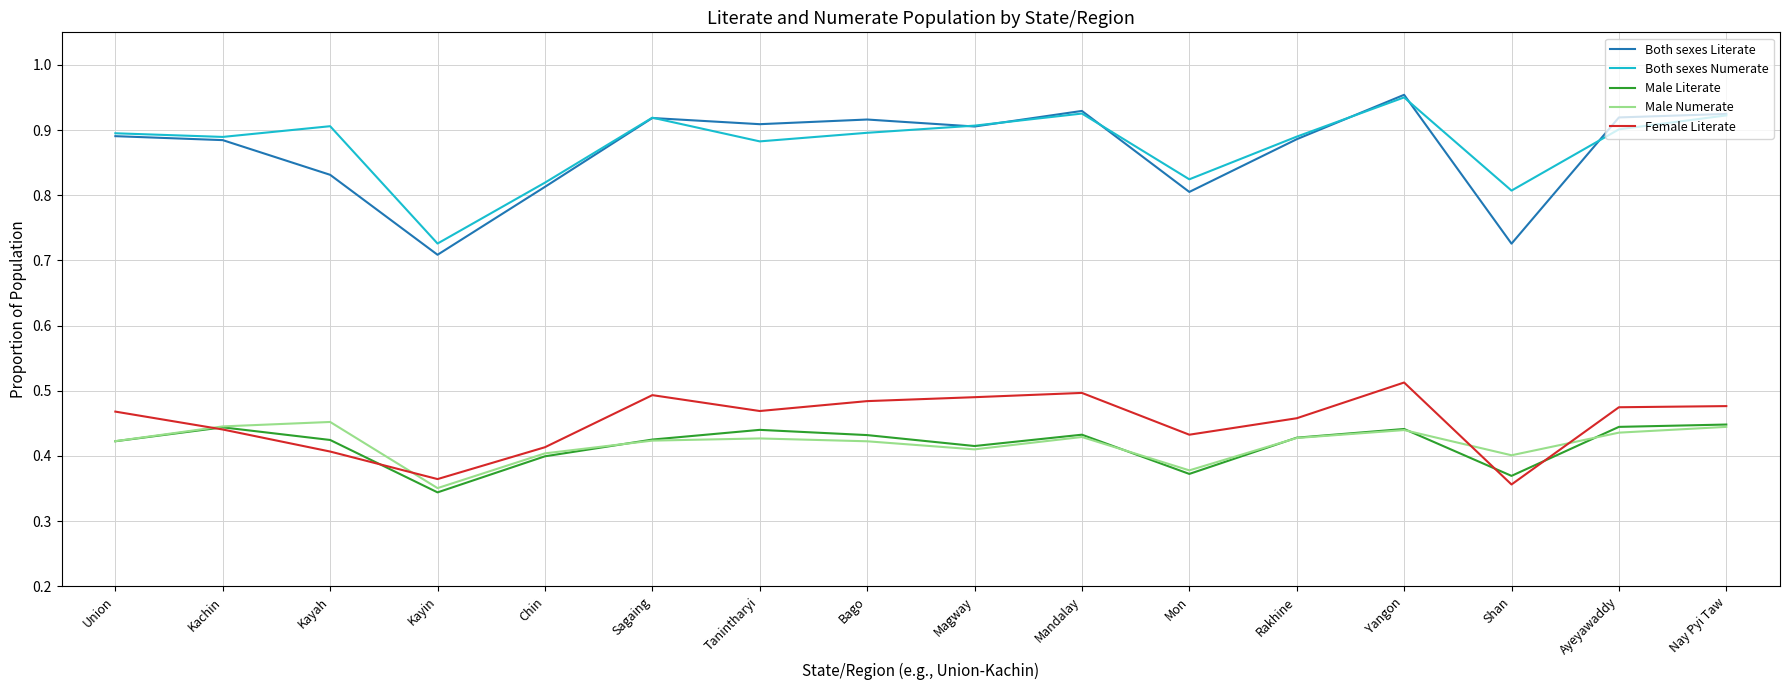

At which category does the chart reach its peak across all series?

Yangon